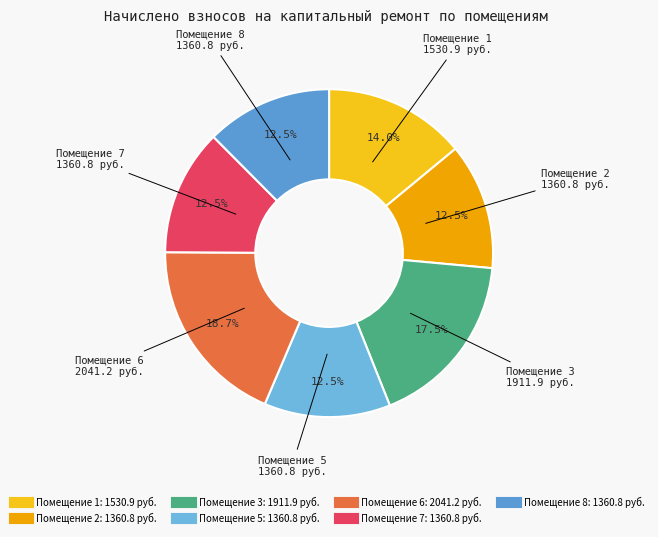

How many slices are in this pie chart?

7